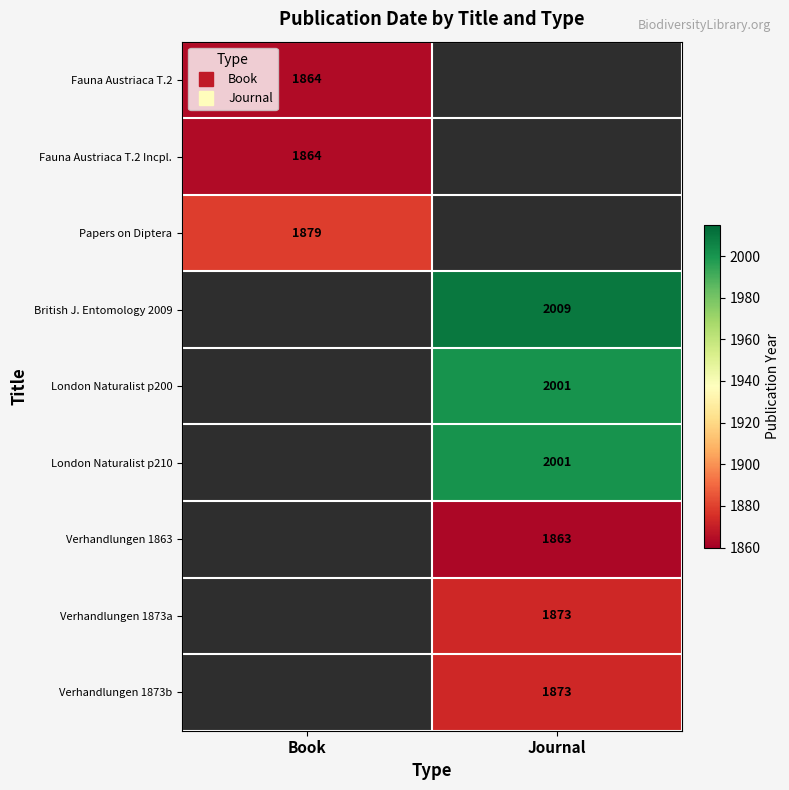

Is the value of Papers on Diptera at Journal greater than the value of Fauna Austriaca T.2 Incpl. at Book?

No